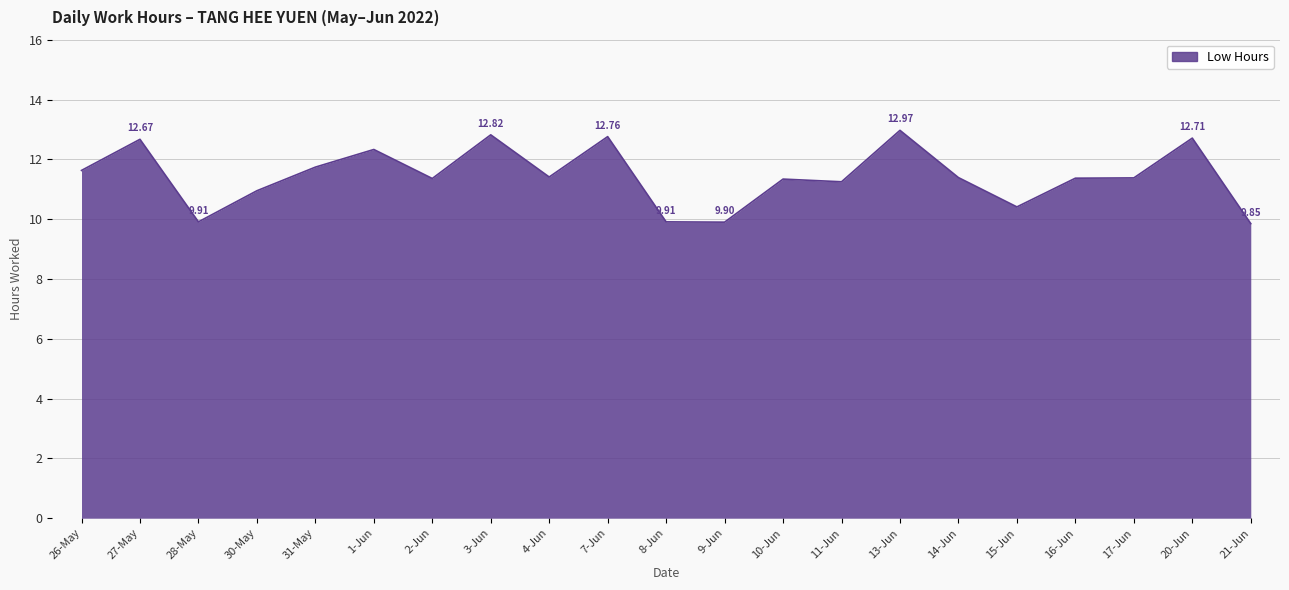

True or false: the data has more than 2 interior local peaks.

True